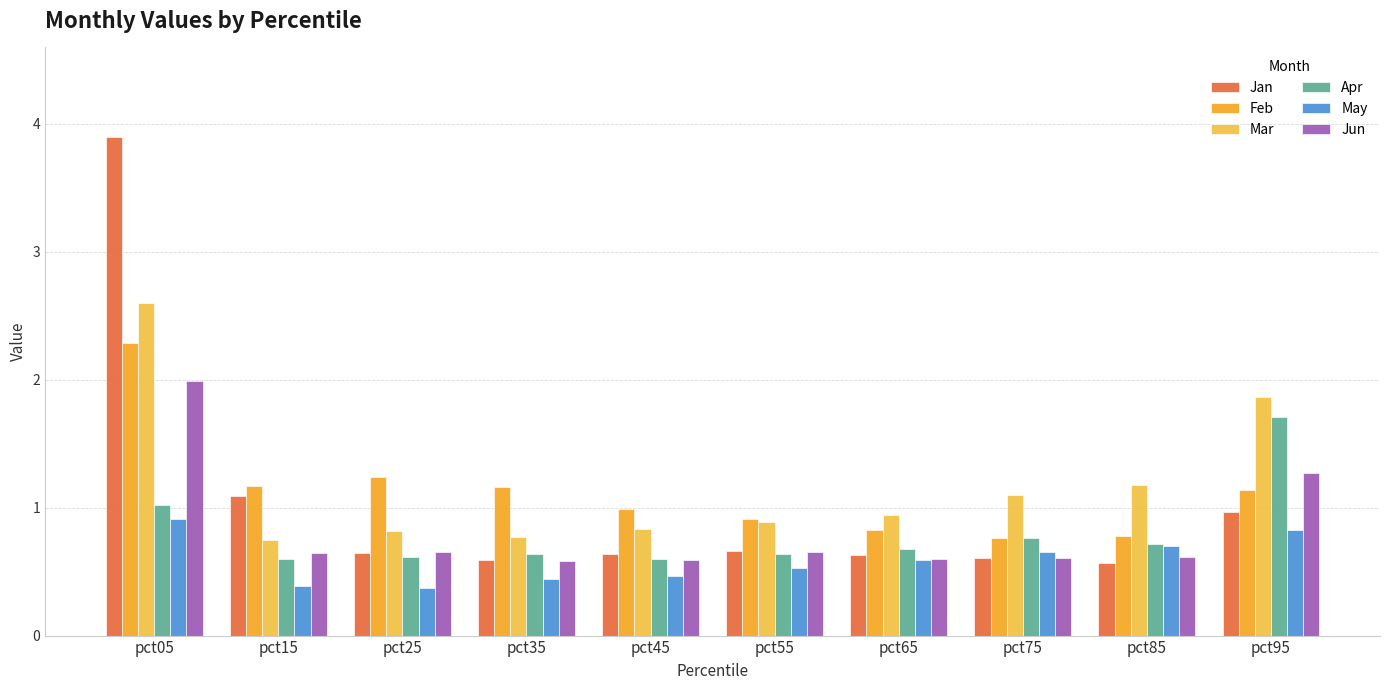

How many bars are there in each group?

6